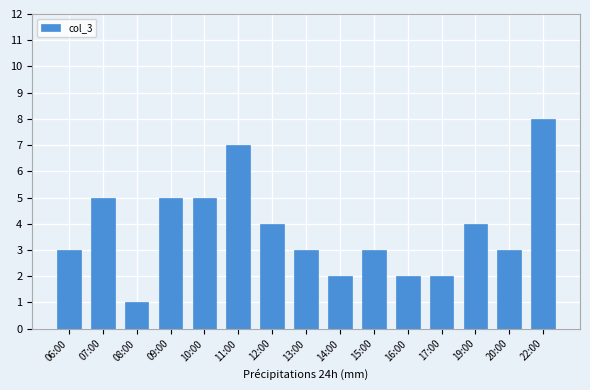

Between 16:00 and 13:00, which is larger?

13:00